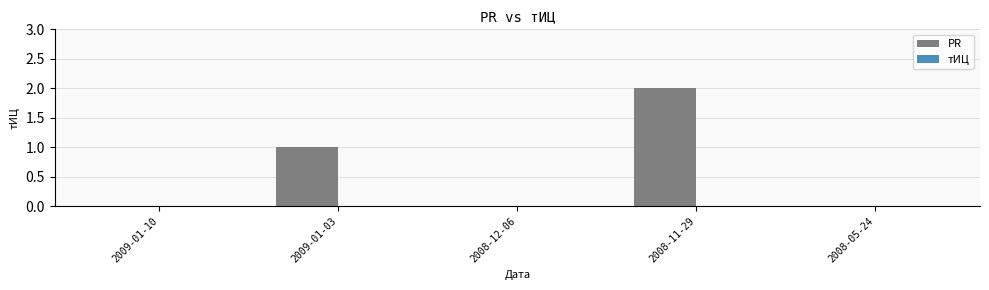

Reading right to left, list all the values displayed in this chart.

2008-05-24=0	2008-11-29=2	2008-12-06=0	2009-01-03=1	2009-01-10=0